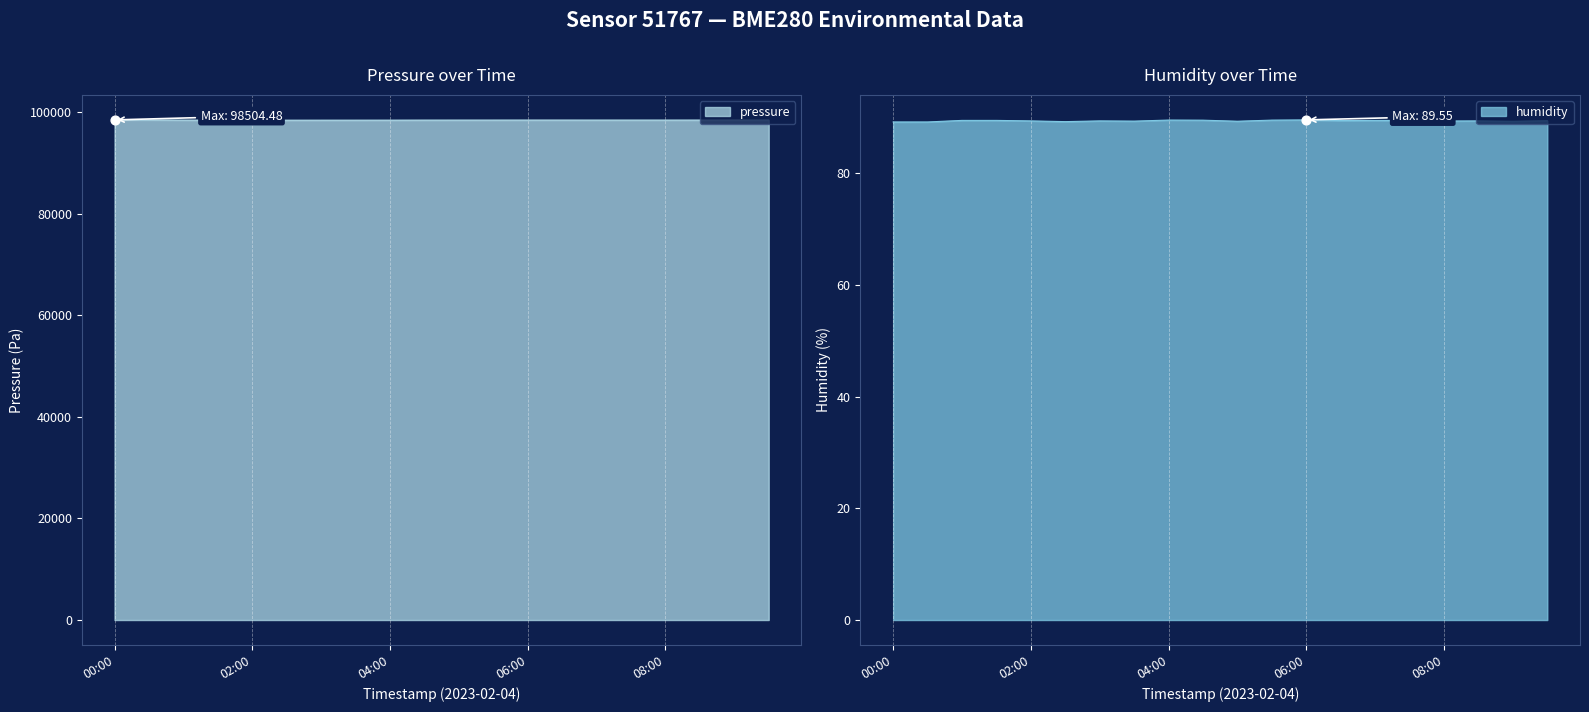

Is the value of humidity at 06:30 greater than the value of pressure at 05:00?

No